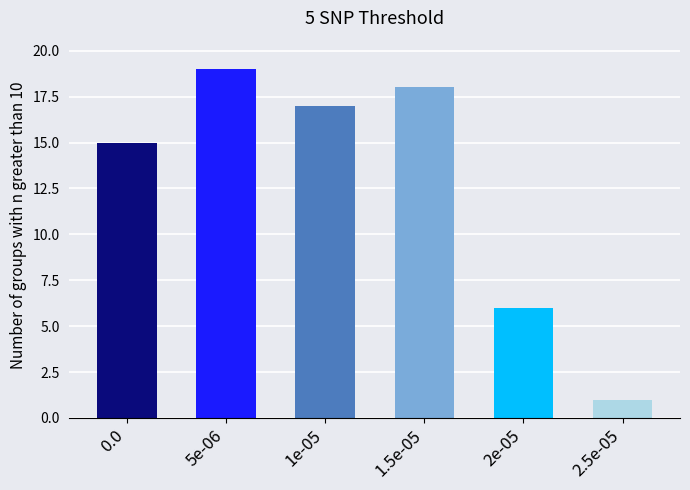

Reading right to left, list all the values displayed in this chart.

1	6	18	17	19	15